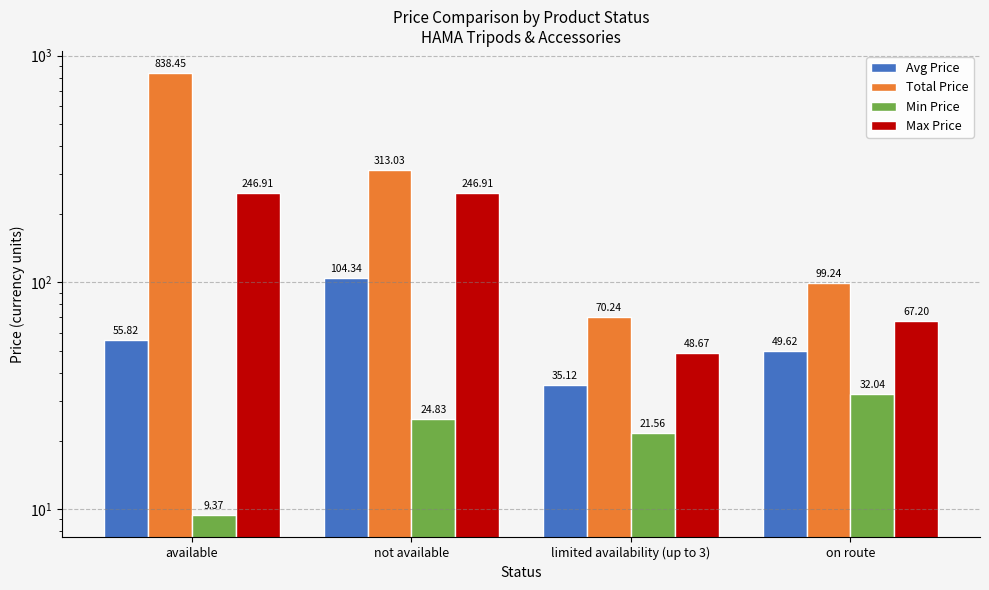

What are all the series names shown in the legend?

Avg Price, Total Price, Min Price, Max Price